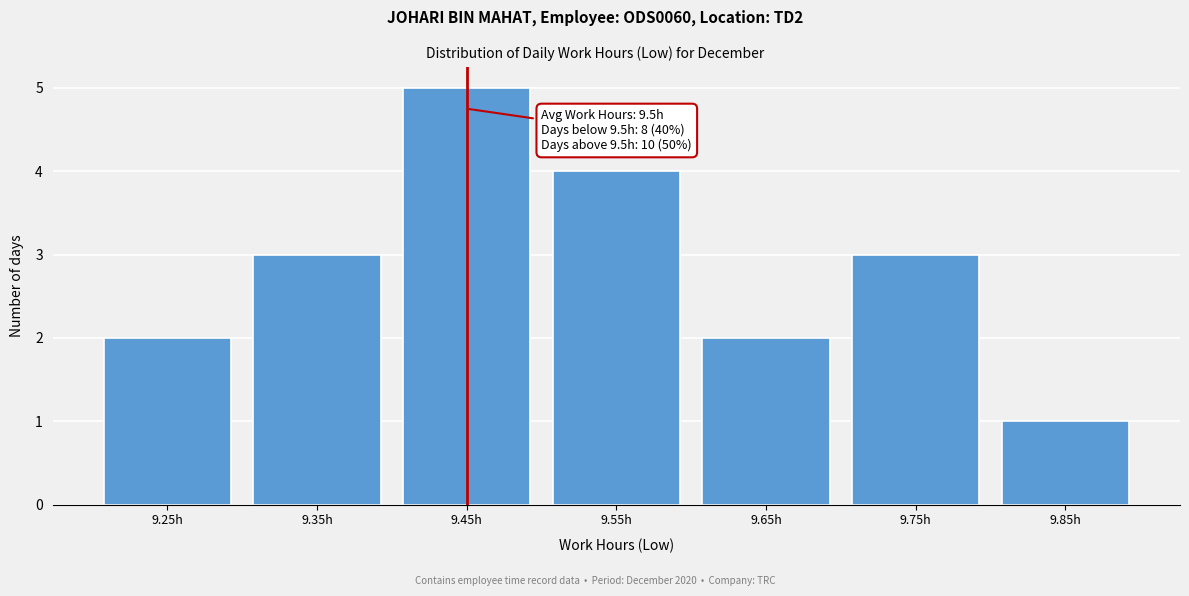

Reading right to left, transcribe all the data shown in this chart.

1	3	2	4	5	3	2